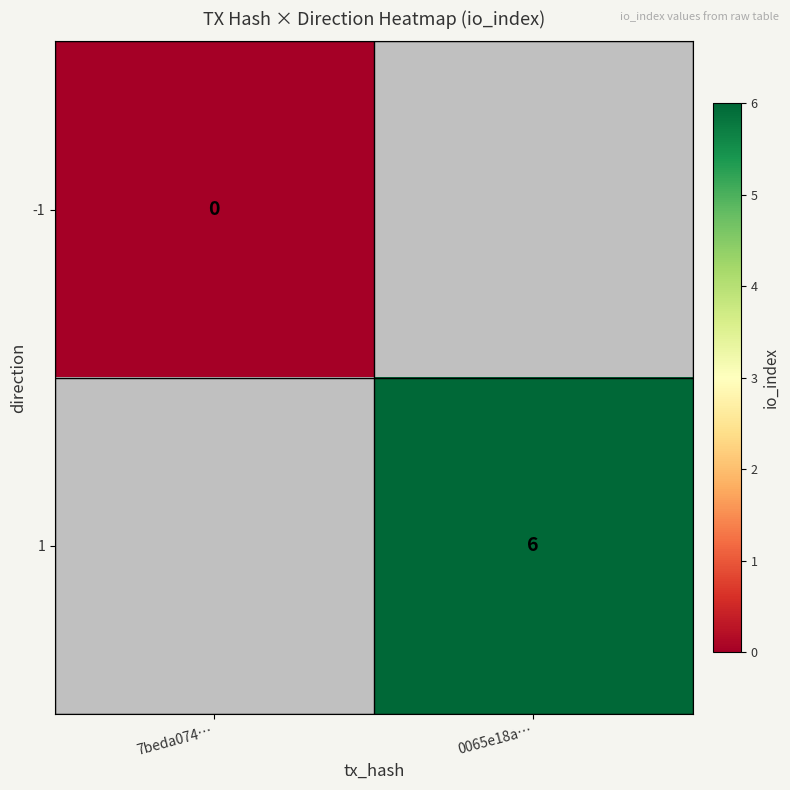

Is the value of -1 at 7beda074… greater than the value of 1 at 0065e18a…?

No